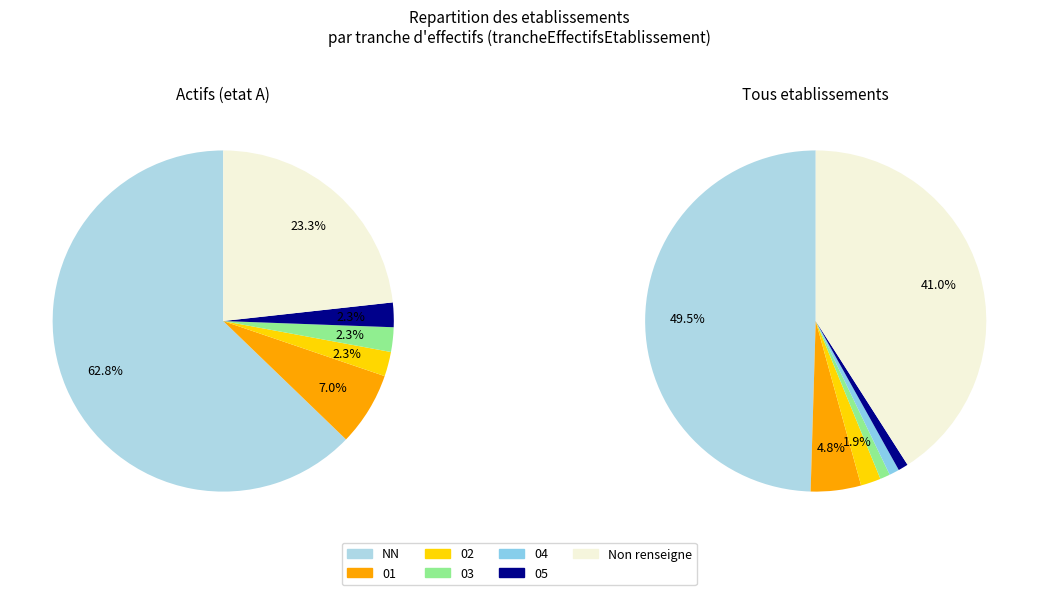

Is the sum of 05 and  greater than half?

No